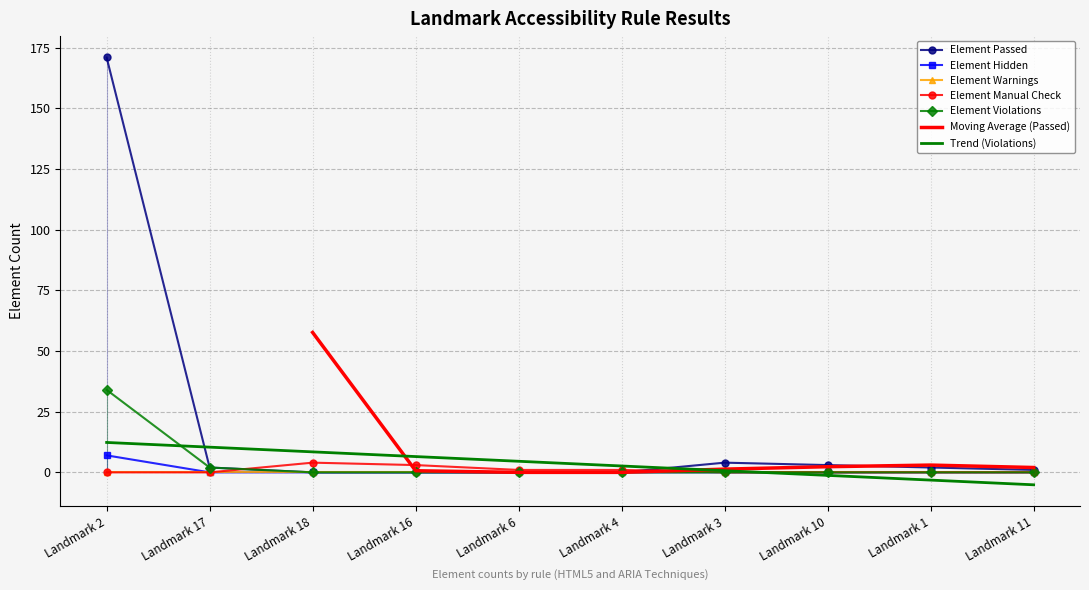

Between Landmark 2 and Landmark 3, which series saw the biggest shift?

Element Passed